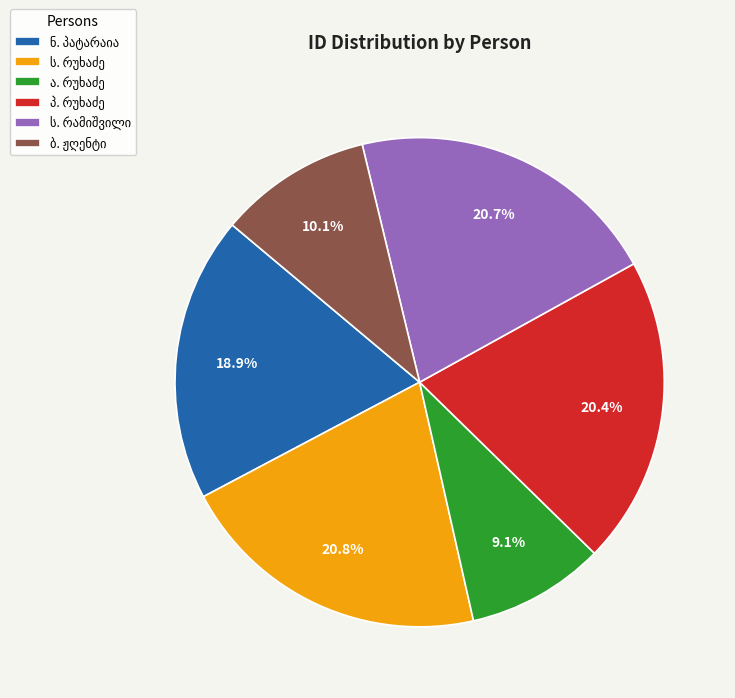

Is there any slice that represents more than half of the pie?

No